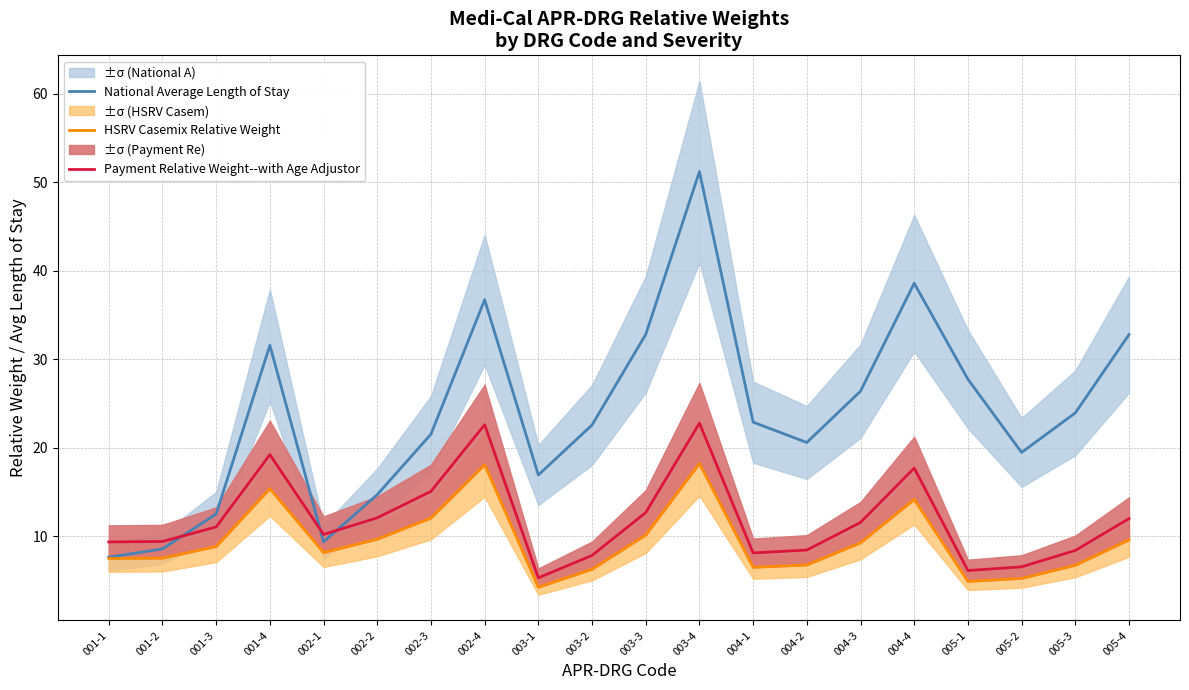

How many lines are shown in the chart?

3